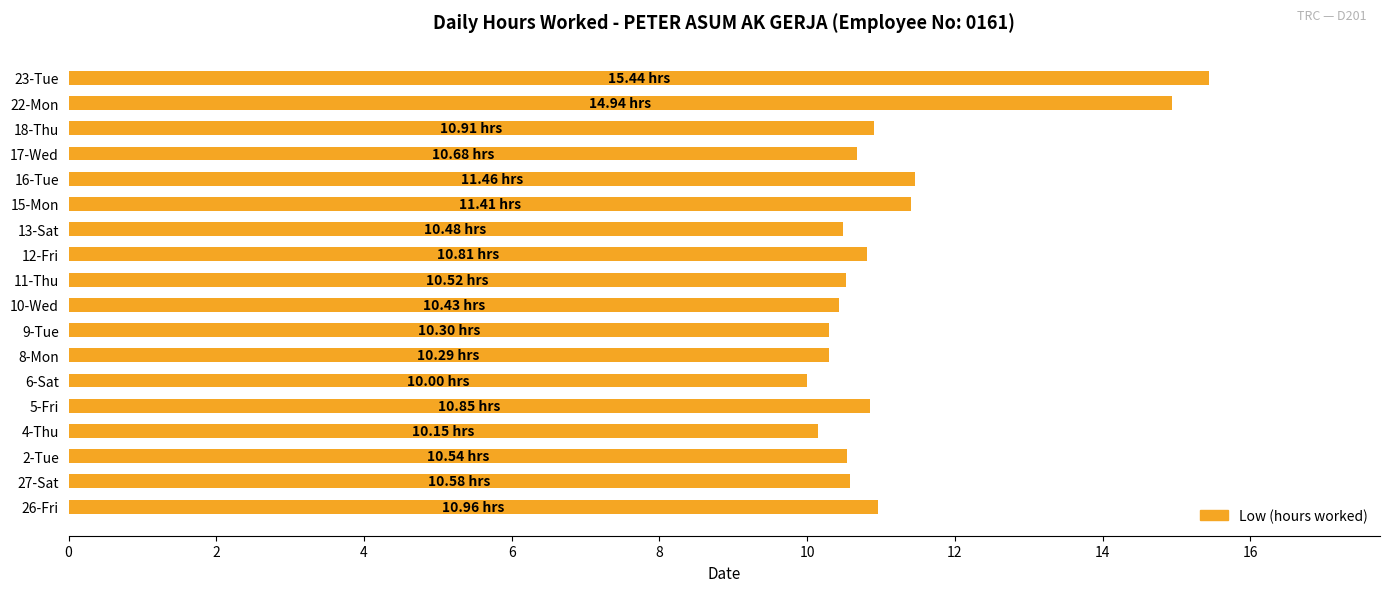

What is the ratio of the value at 10-Wed to the value at 6-Sat?

1.0